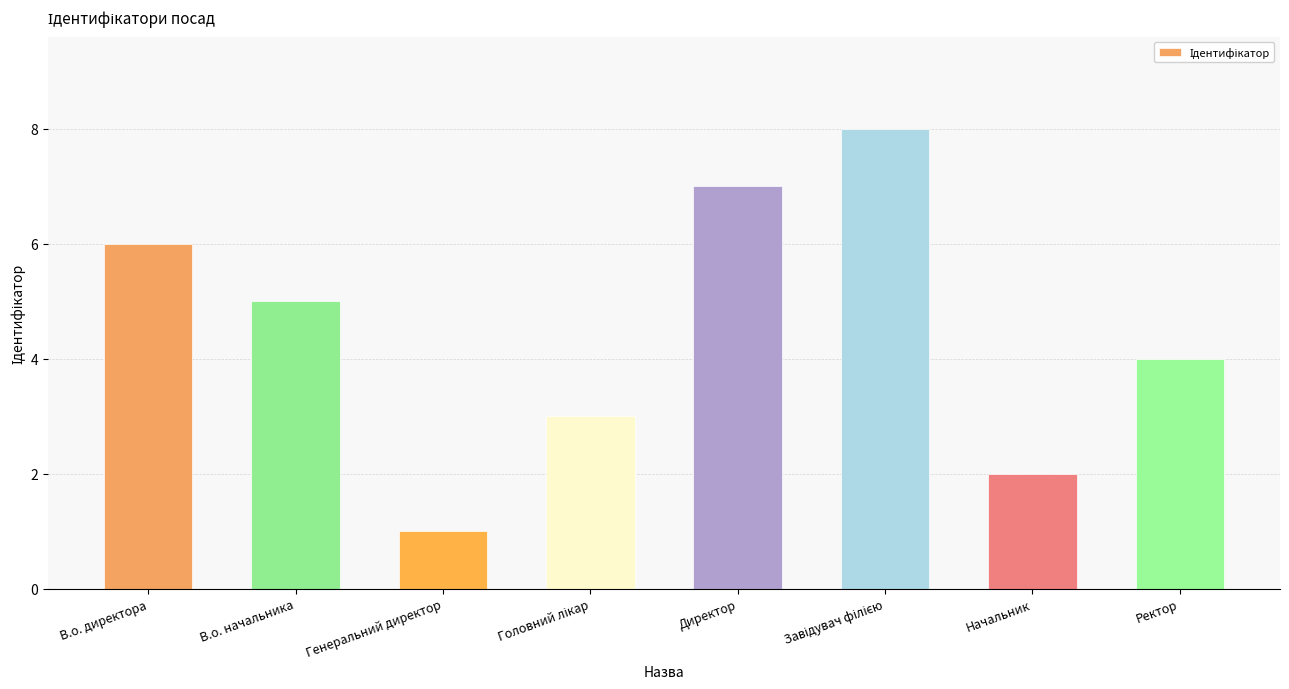

What is the sum of all values?

36